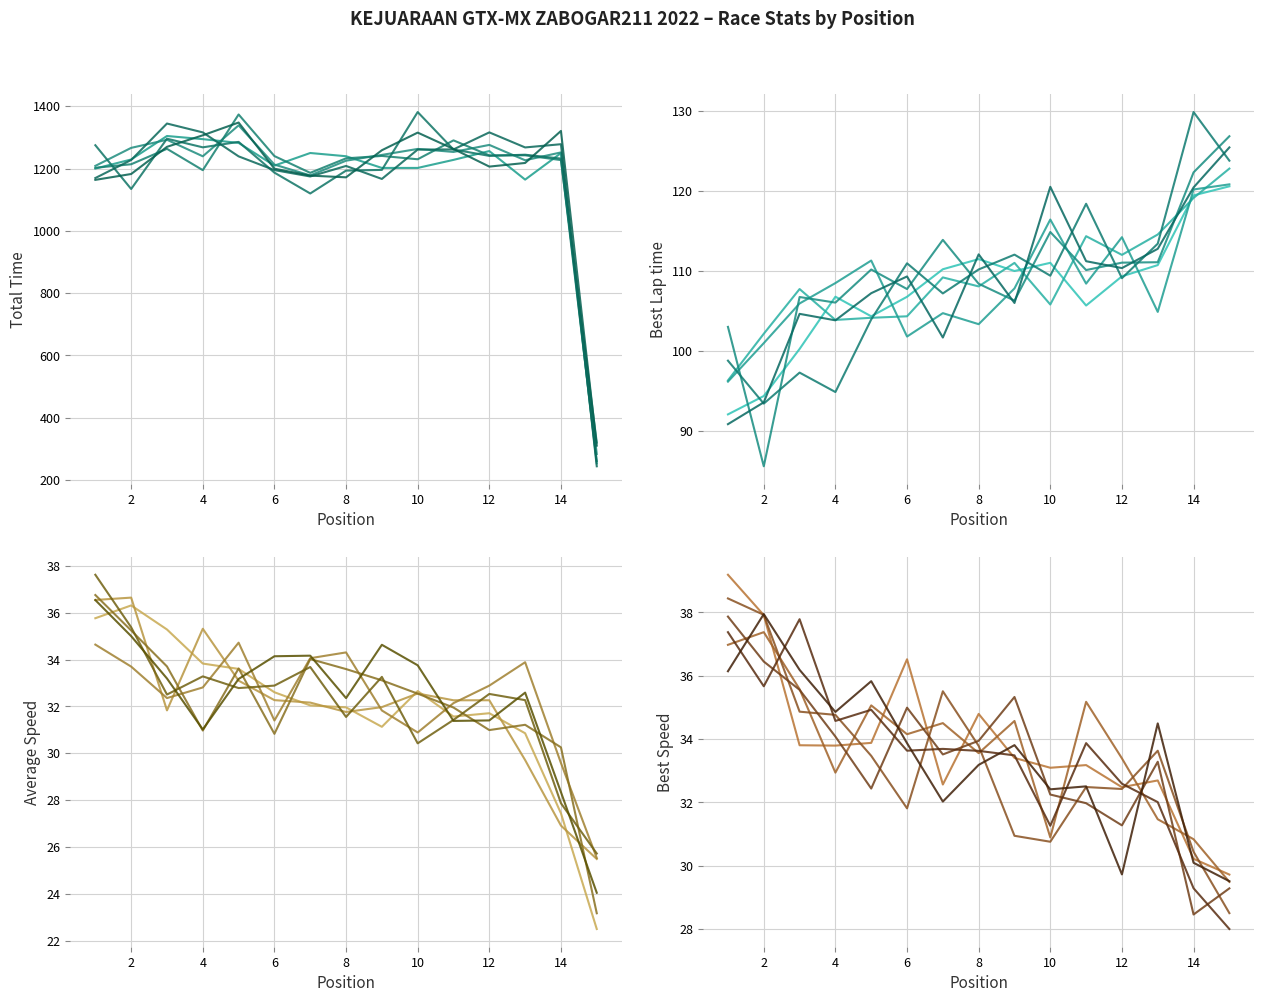

True or false: Total Time and Average Speed intersect in this chart.

False